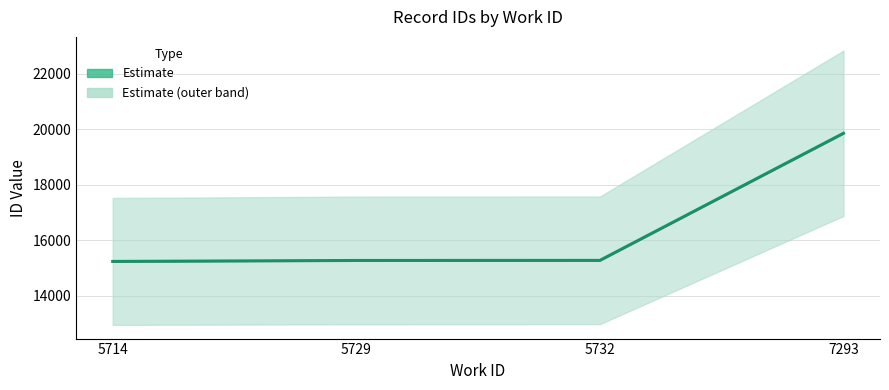

Reading left to right, list all the values displayed in this chart.

15243.0	15277.7	15281.0	19861.5